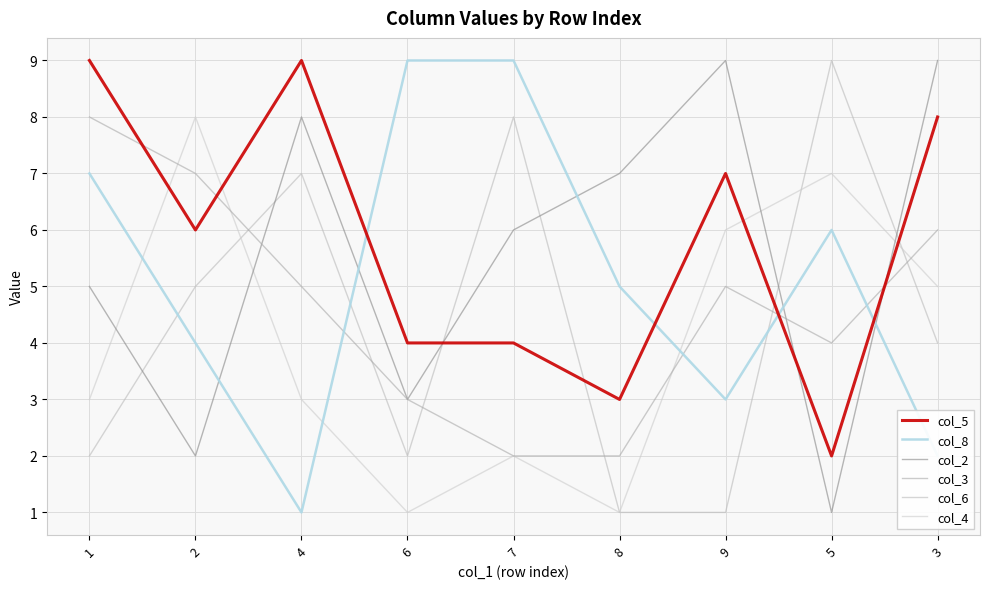

Reading left to right, extract all data points from this chart.

col_5: 9	6	9	4	4	3	7	2	8
col_8: 7	4	1	9	9	5	3	6	2
col_2: 5	2	8	3	6	7	9	1	9
col_3: 8	7	5	3	2	2	5	4	6
col_6: 2	5	7	2	8	1	1	9	4
col_4: 3	8	3	1	2	1	6	7	5